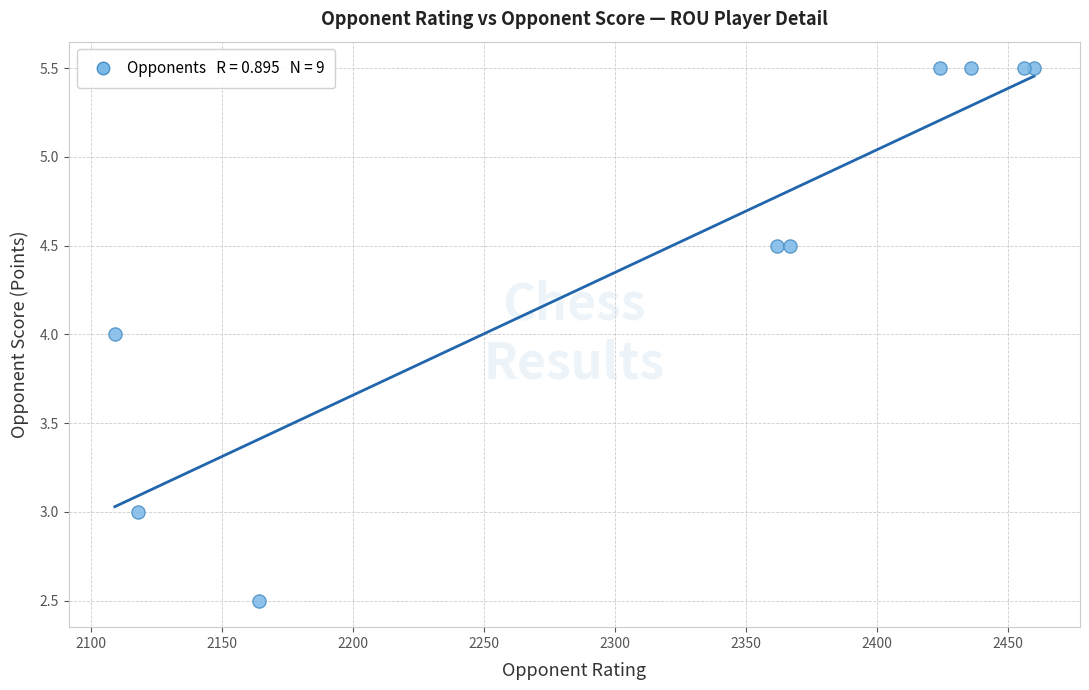

What is the average X value?

2321.8